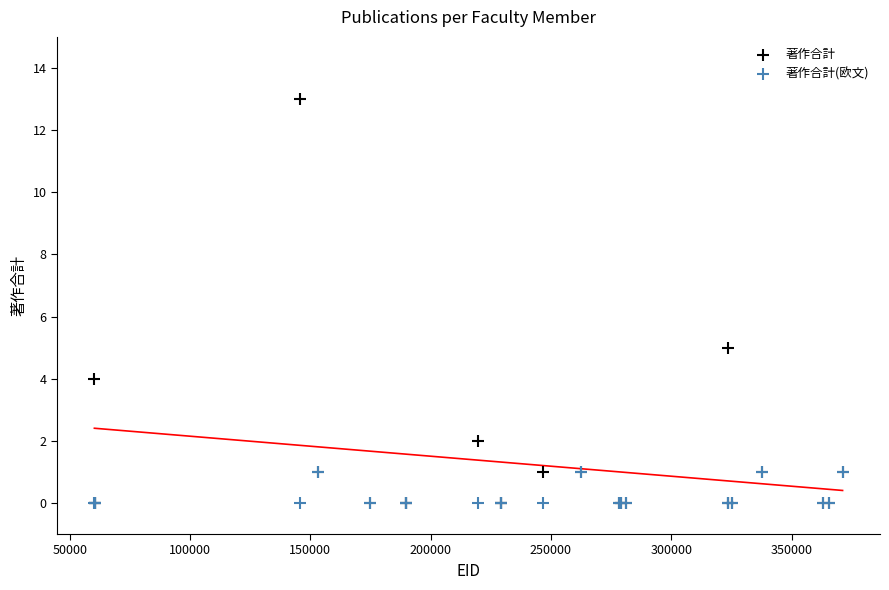

What are all the series names shown in the legend?

著作合計, 著作合計(欧文)